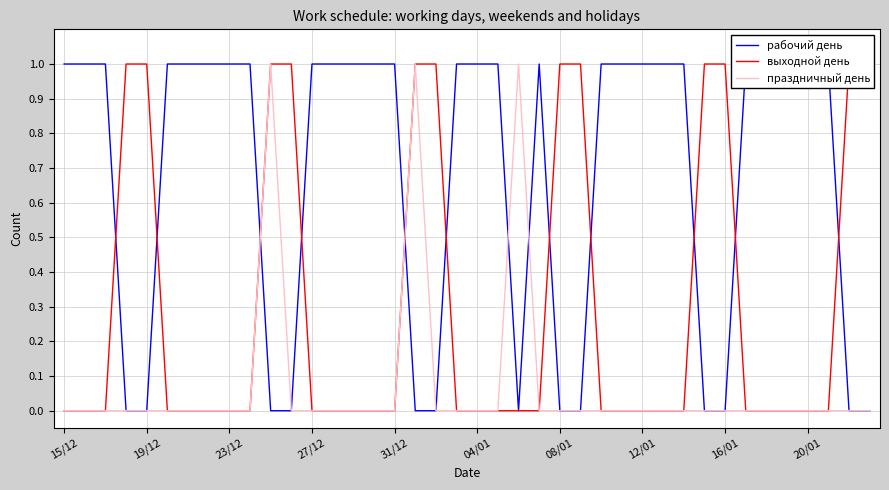

True or false: праздничный день has a value of 0 at 20/01.

True